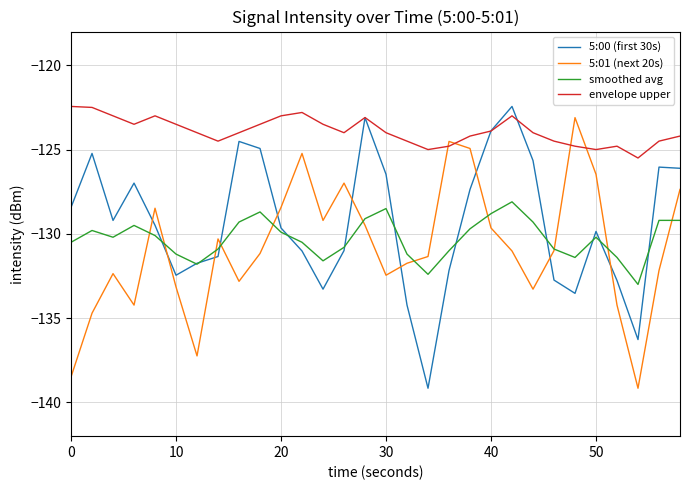

True or false: envelope upper and 5:01 (next 20s) cross at least once.

True